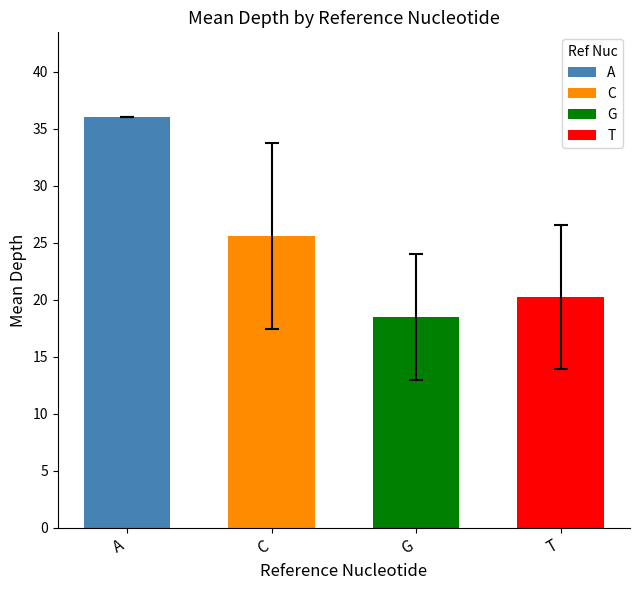

What is the sum of all values?

100.4